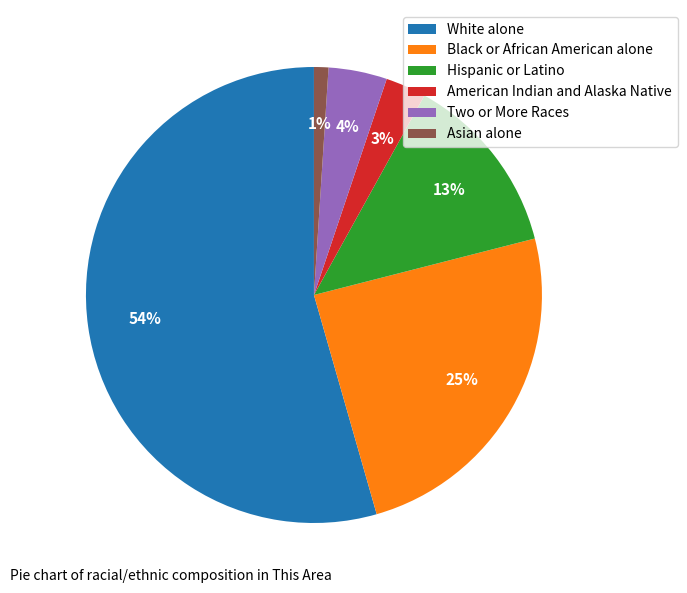

What is the smallest slice in the pie chart?

Asian alone